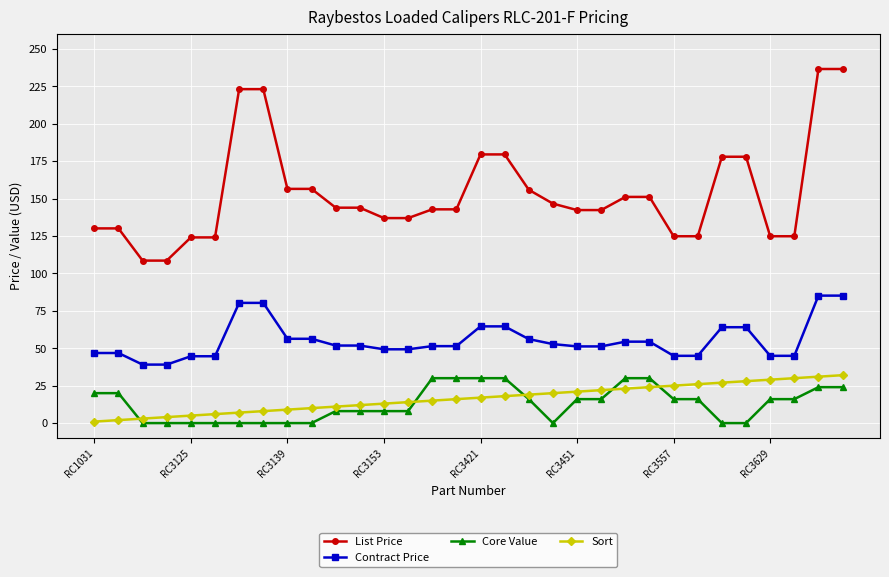

What is the sum of all Contract Price values?

1766.6